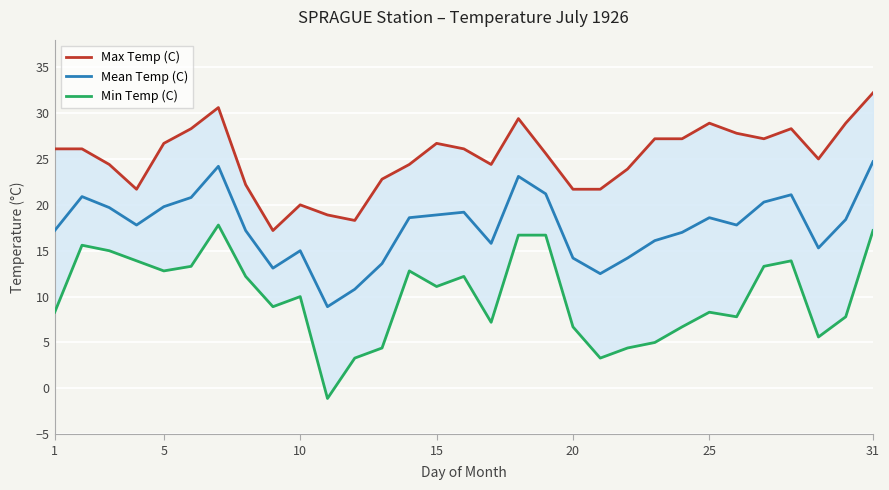

What is the sum of all Mean Temp (C) values?

546.0